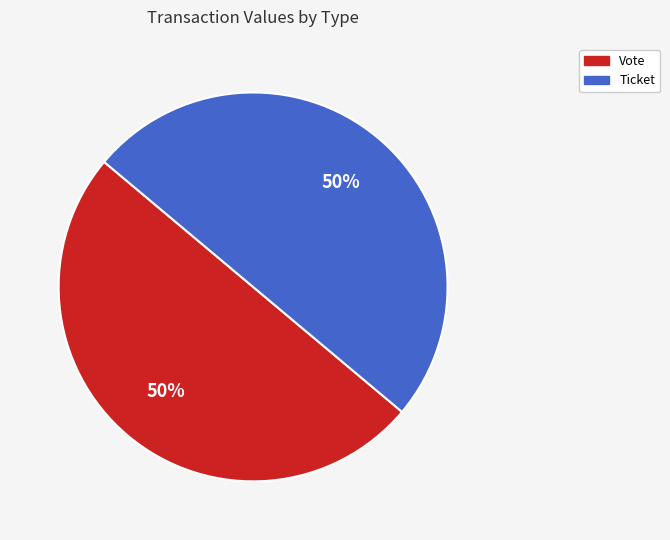

Combined, do Ticket and Vote account for over 50%?

Yes